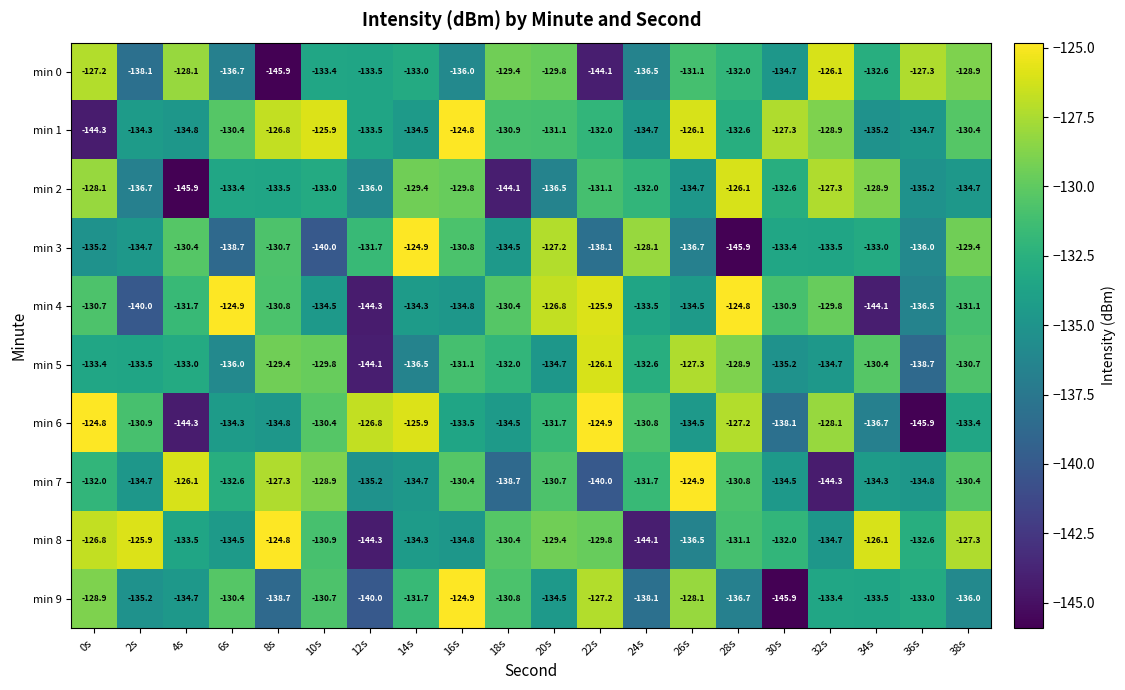

At which category is the sum across all series the highest?

16s